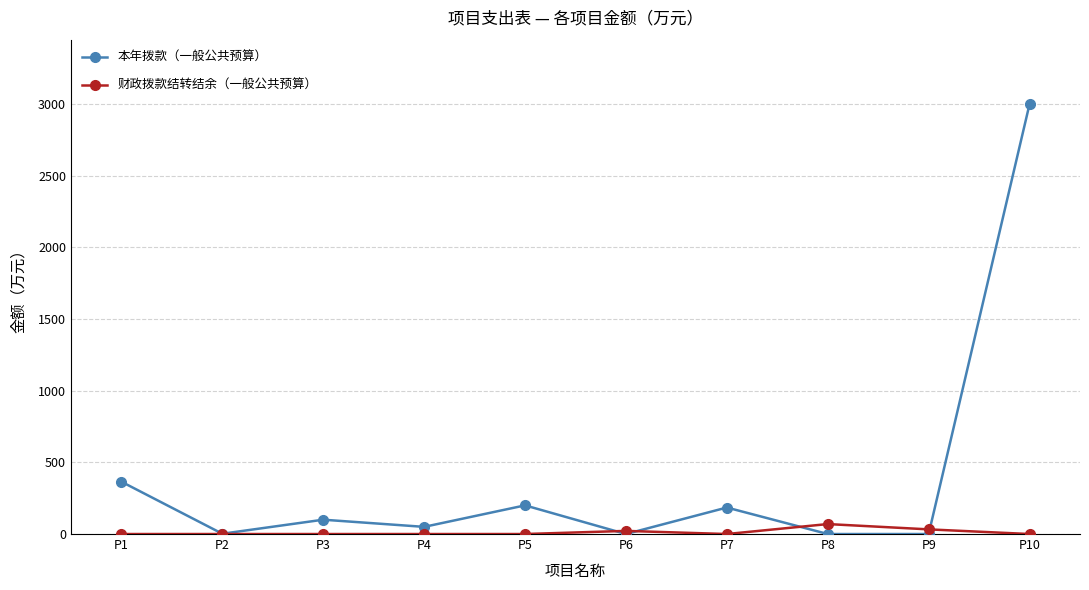

How many data points in 本年拨款（一般公共预算） are less than 100?

5